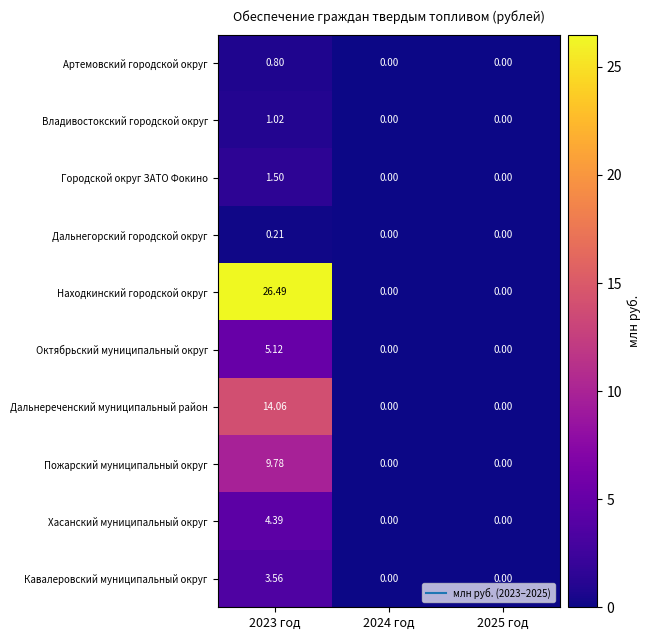

Which series has the largest range (max minus min)?

Находкинский городской округ